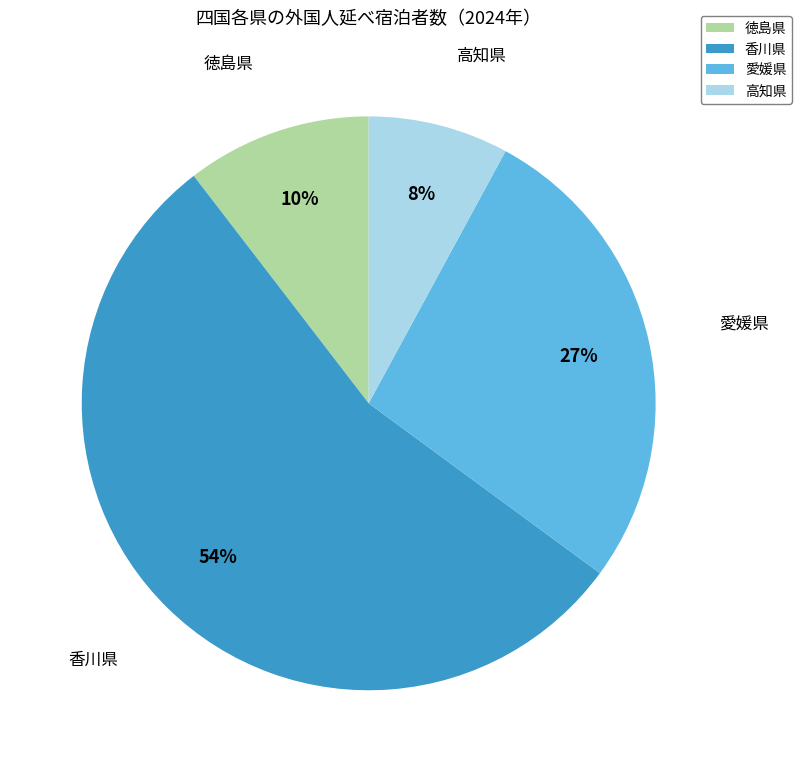

Which category has the biggest portion of the pie?

香川県